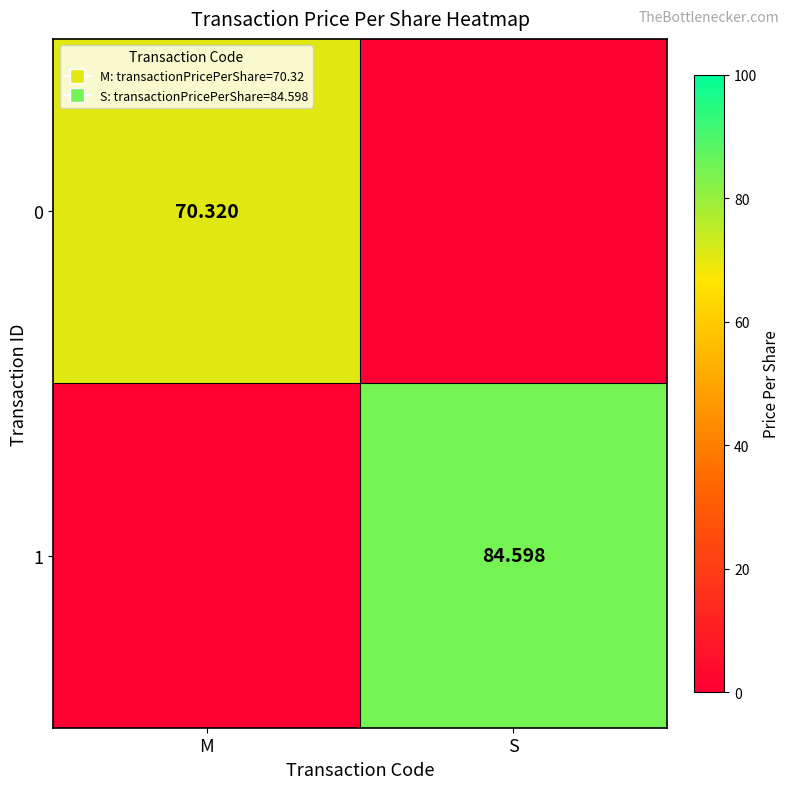

At how many categories does at least one series exceed 48?

2